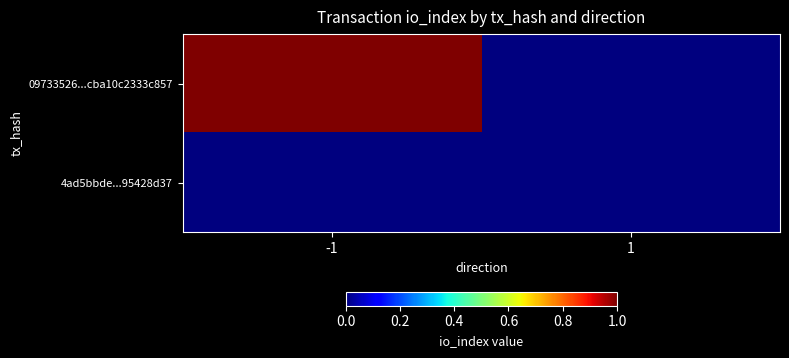

Reading left to right, extract all data points from this chart.

09733526...cba10c2333c857: -1=1	1=0
4ad5bbde...95428d37: -1=0	1=0